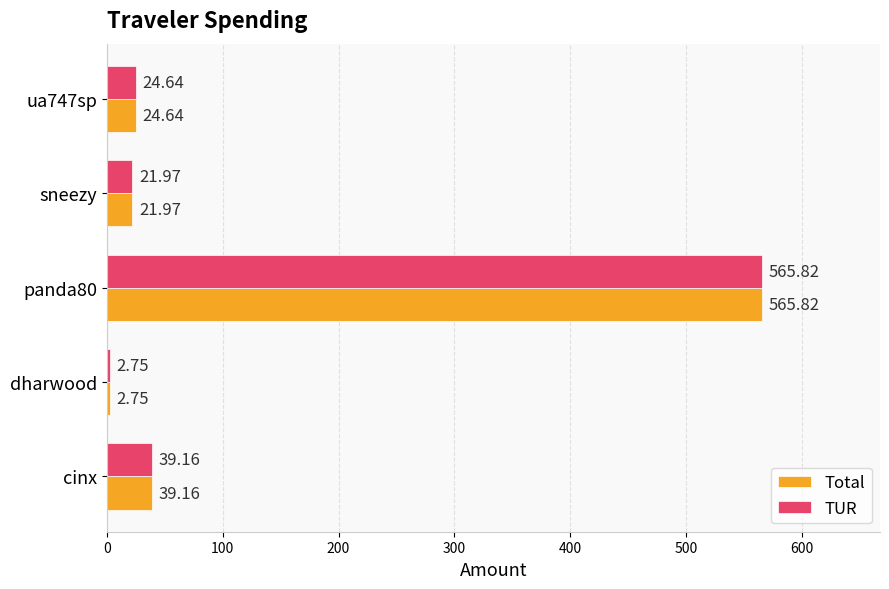

What is the difference between the Total values at sneezy and ua747sp?

2.7